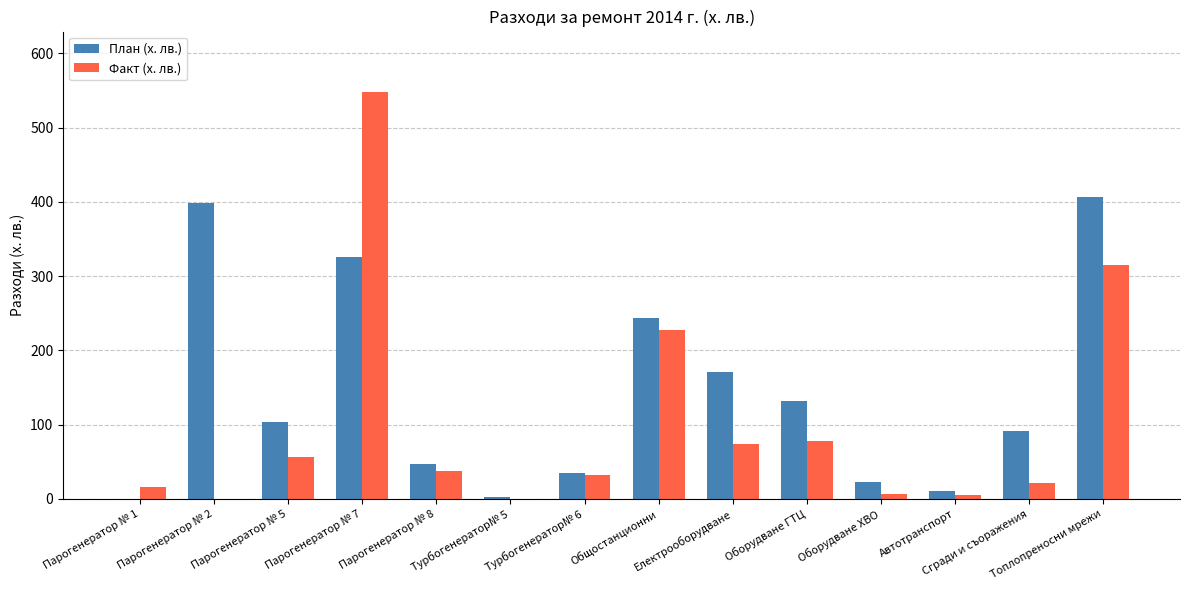

What value does the План (х. лв.) series have at Общостанционни?

244.0